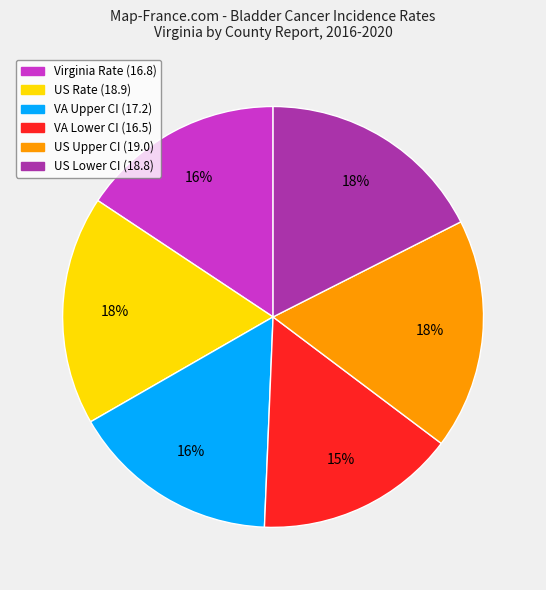

Combined, do US Lower CI (18.8) and VA Lower CI (16.5) account for over 50%?

No